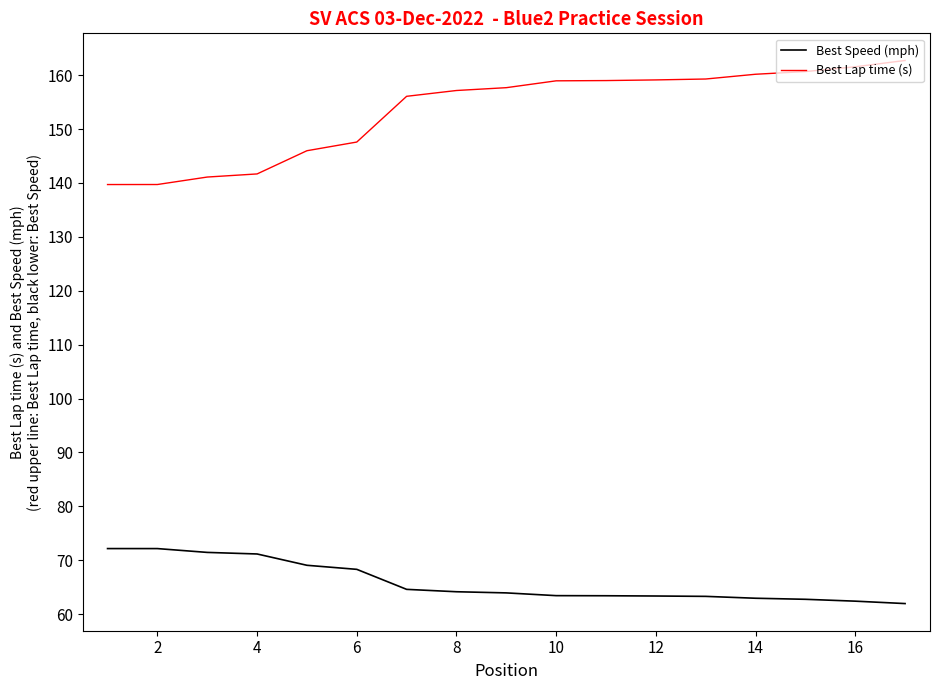

What is the greatest value displayed?

162.7